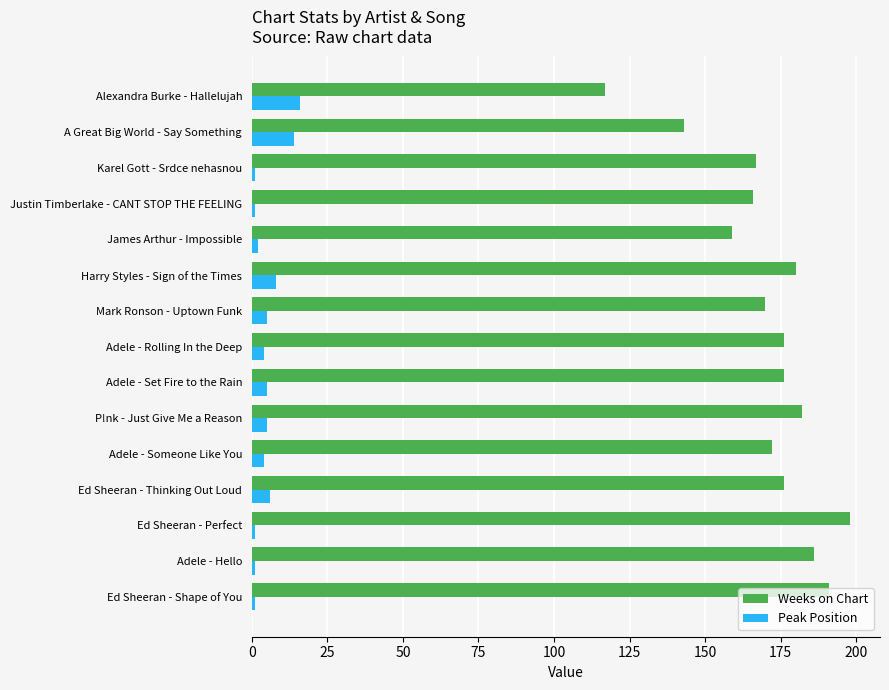

At how many categories does at least one series exceed 136?

14